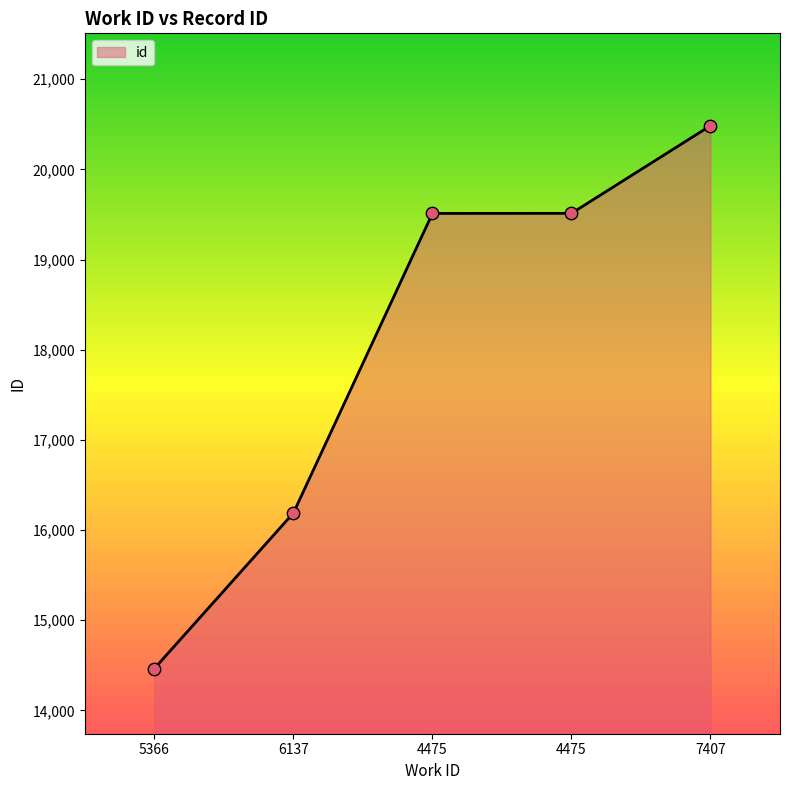

How many lines are shown in the chart?

1